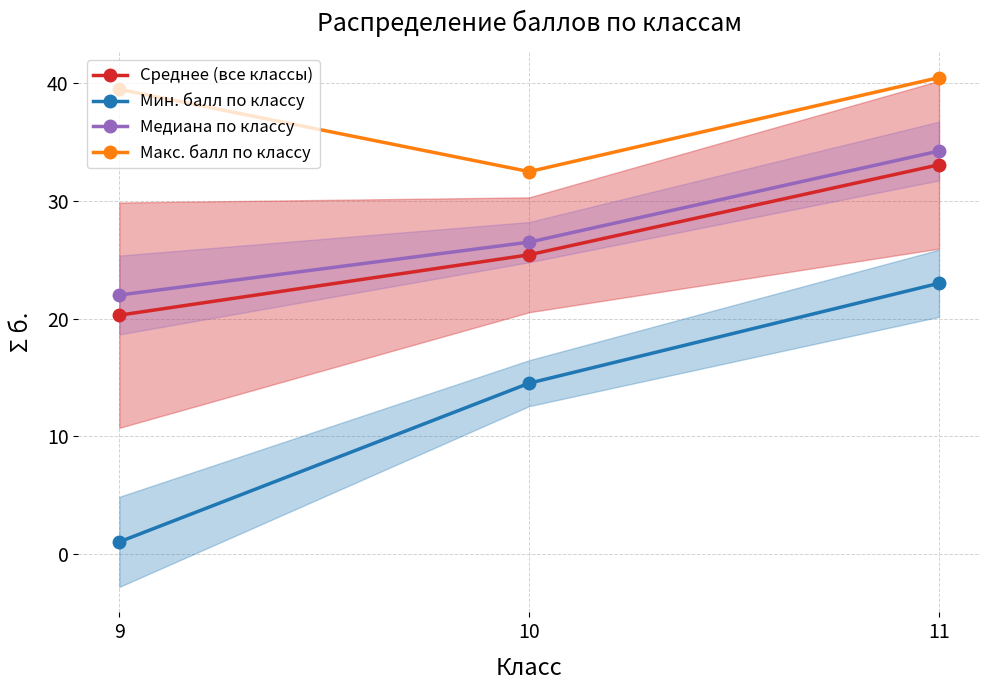

What is the total value across all series at 10?

98.9